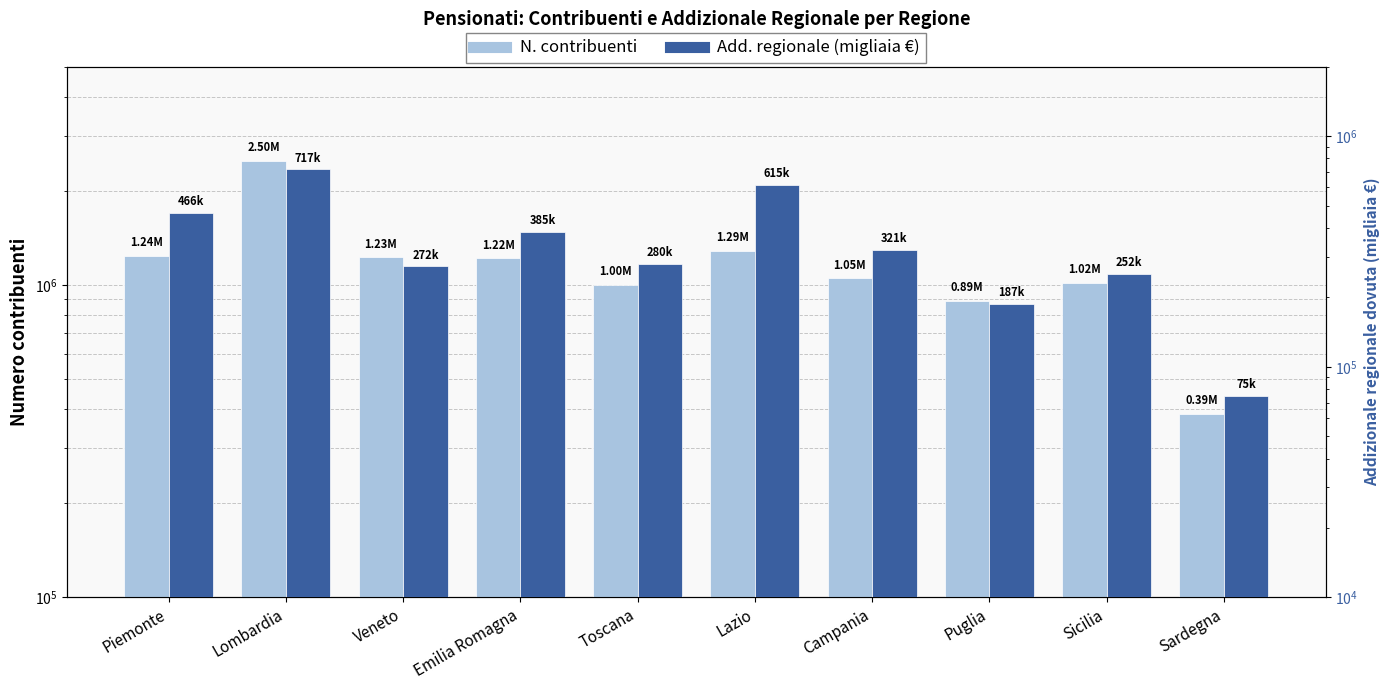

How many series are shown in this chart?

2